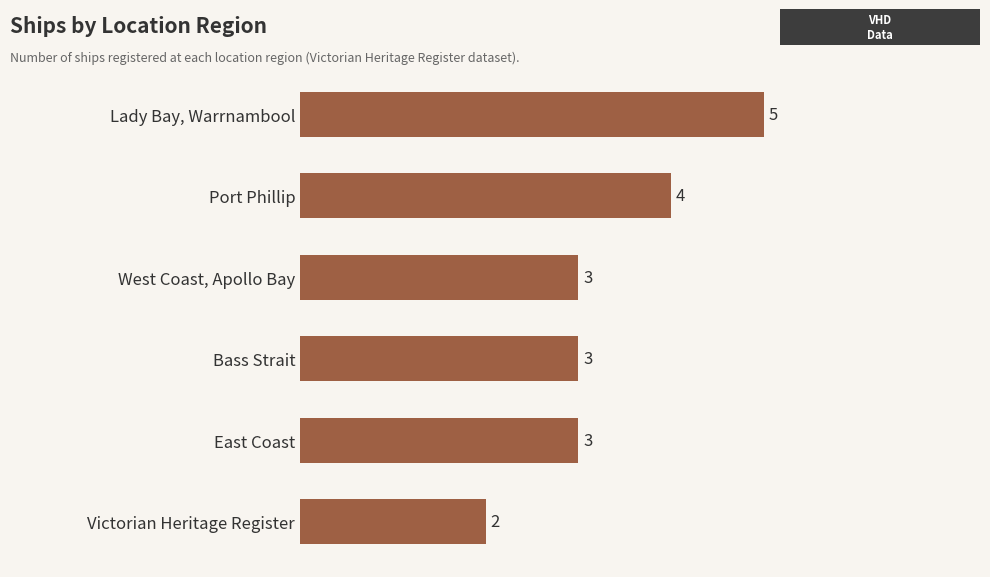

What is the average value?

3